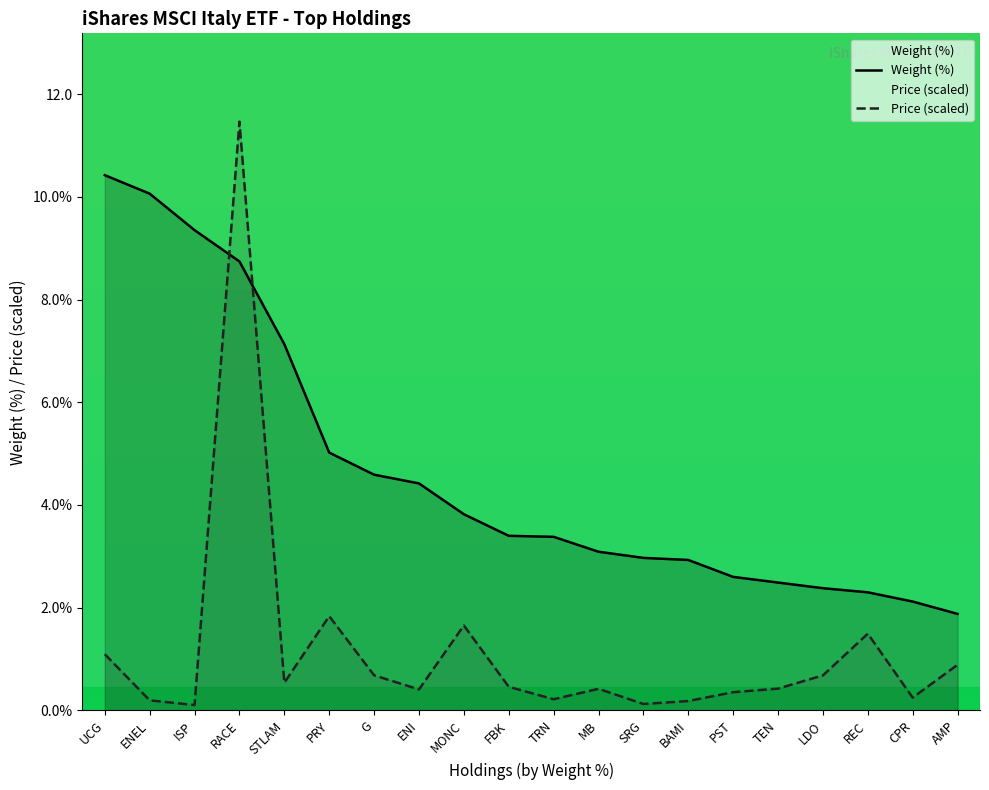

At which label does Weight (%) reach its peak?

UCG